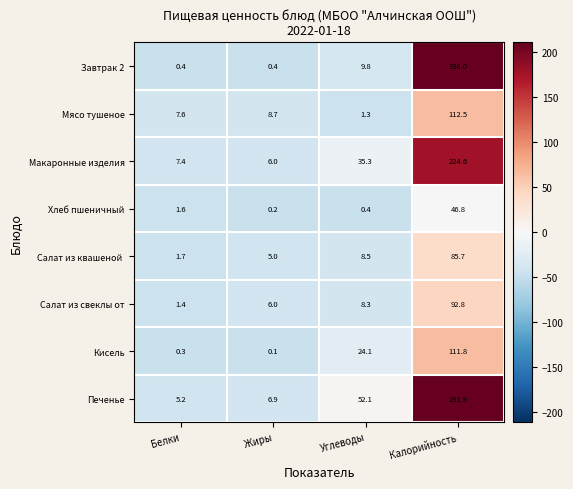

What is the difference between the highest and lowest values at Углеводы?

51.7